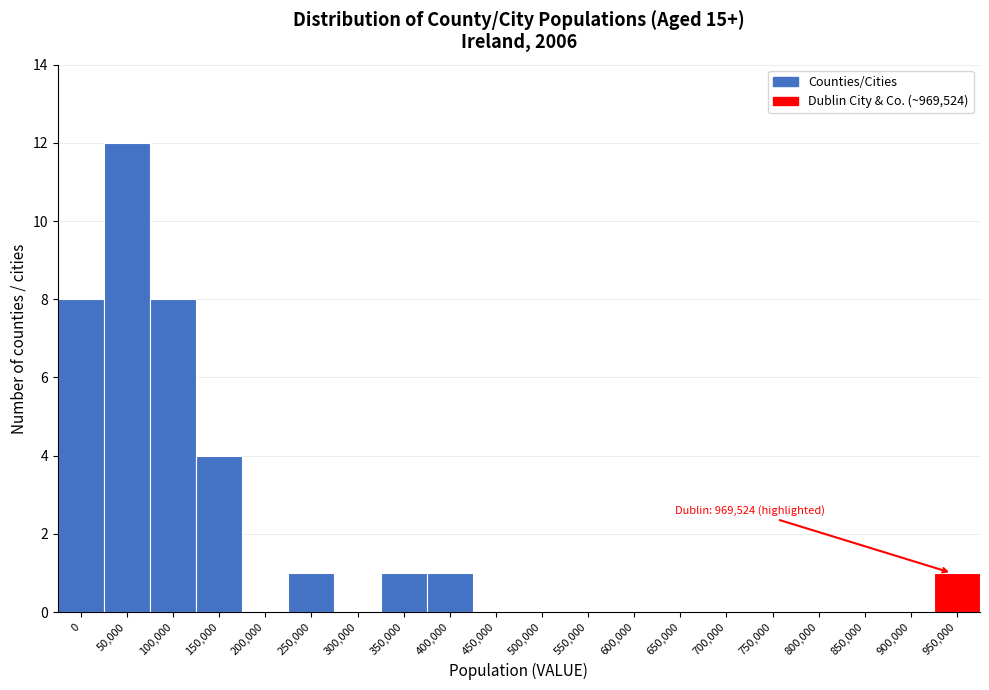

Reading left to right, transcribe all the data shown in this chart.

0=8	50,000=12	100,000=8	150,000=4	200,000=0	250,000=1	300,000=0	350,000=1	400,000=1	450,000=0	500,000=0	550,000=0	600,000=0	650,000=0	700,000=0	750,000=0	800,000=0	850,000=0	900,000=0	950,000=1